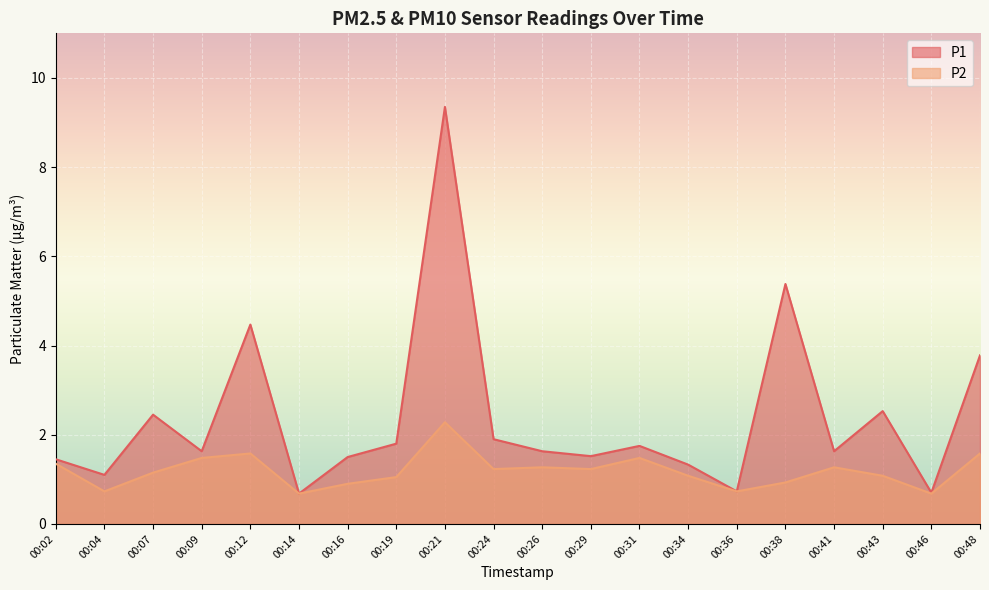

How many interior local valleys does the P2 series have?

6